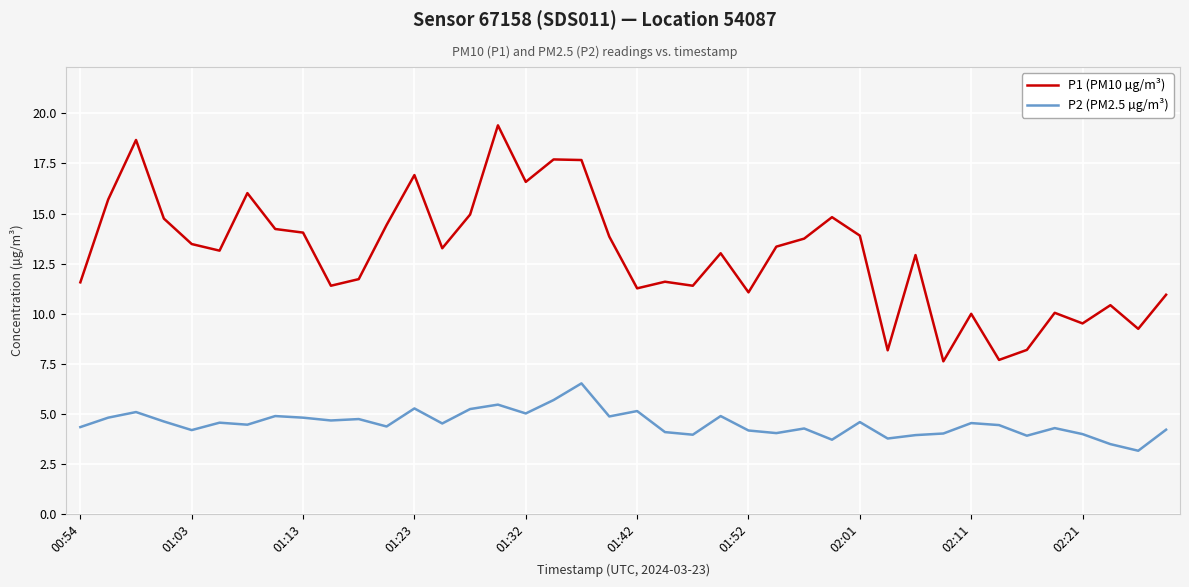

What are all the series names shown in the legend?

P1 (PM10 µg/m³), P2 (PM2.5 µg/m³)